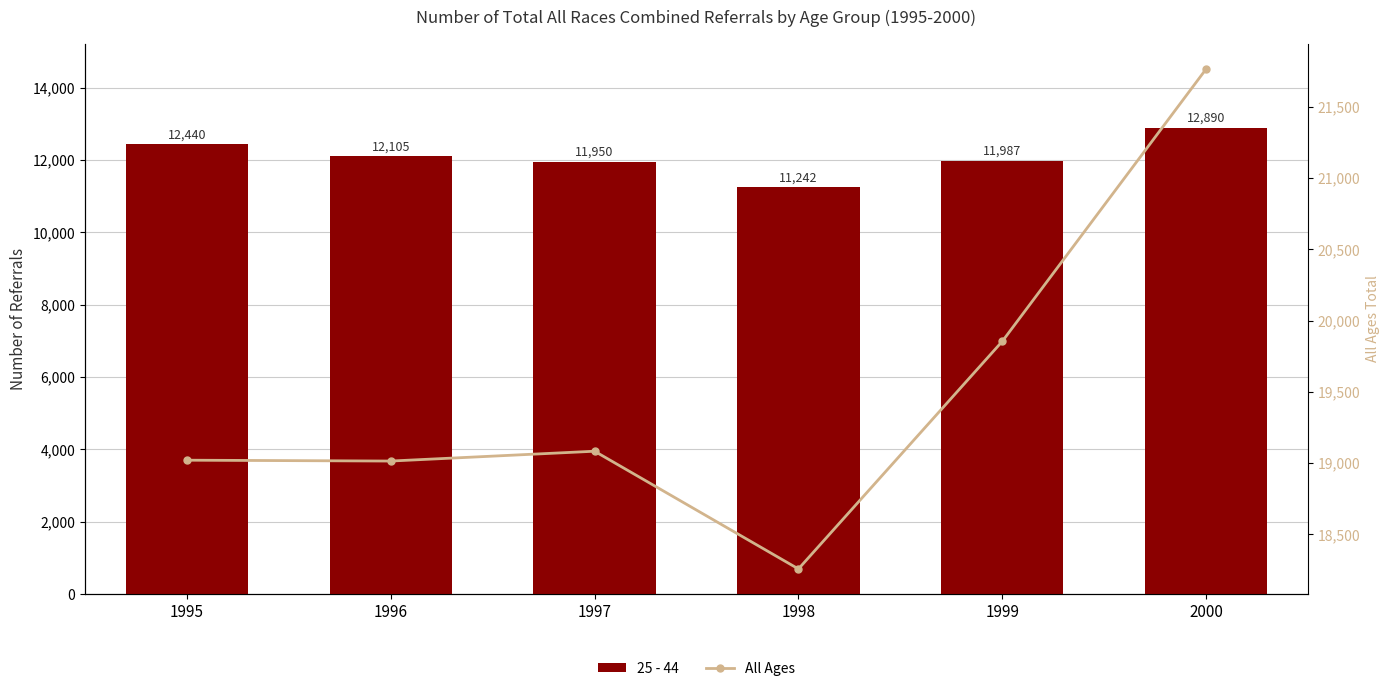

The 25 - 44 series shows 11987 at 1999. True or false?

True